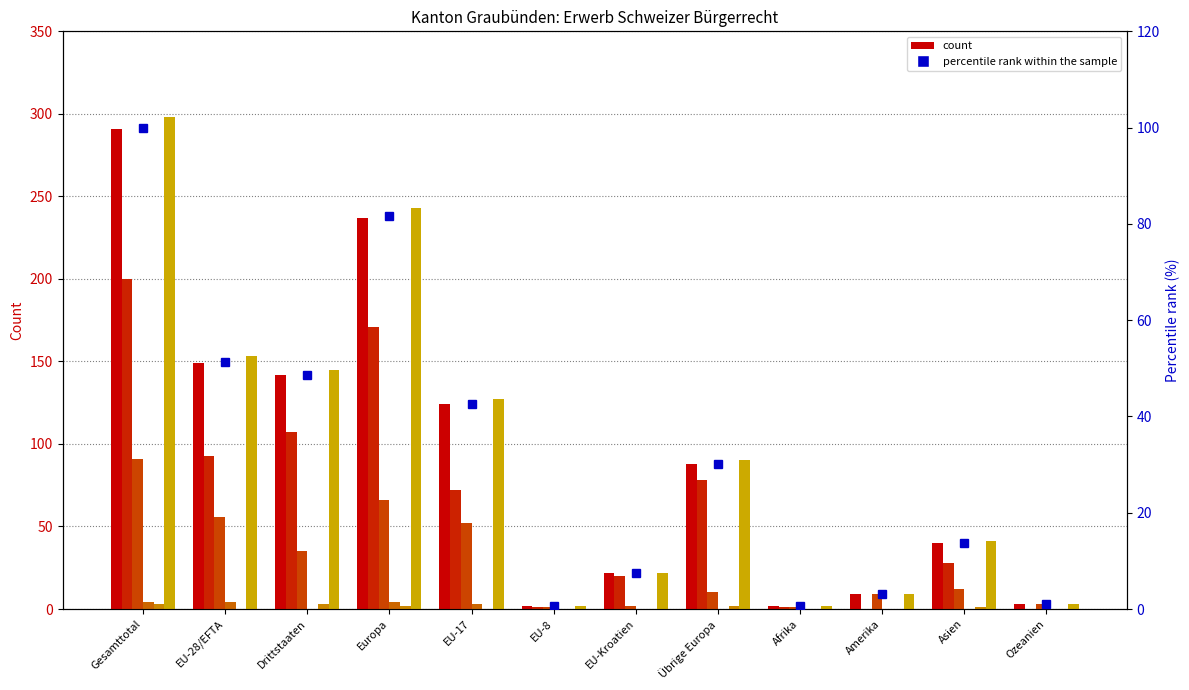

List the labels in order of Ordentliche Einbürgerungen value, smallest first.

Amerika, Ozeanien, EU-8, Afrika, EU-Kroatien, Asien, EU-17, Übrige Europa, EU-28/EFTA, Drittstaaten, Europa, Gesamttotal